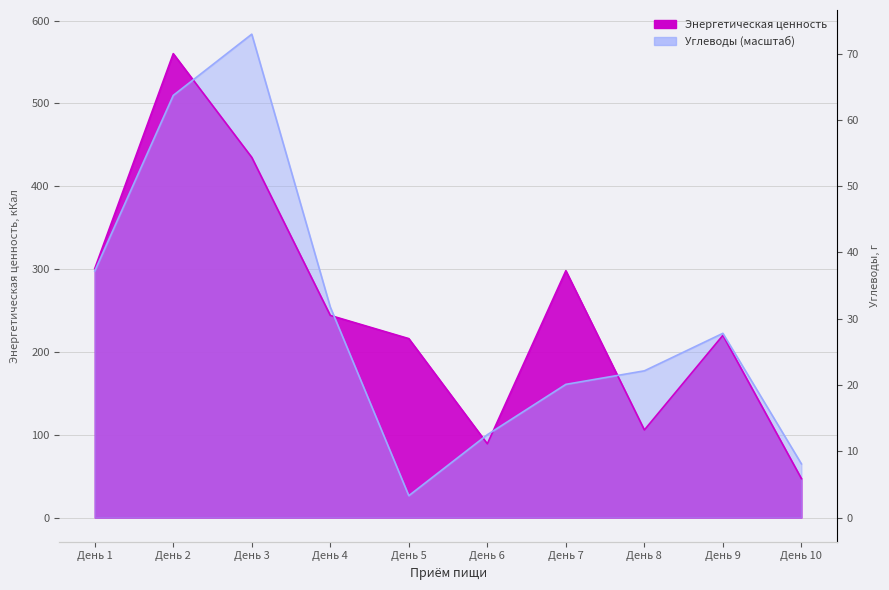

Which series has the largest total across all categories?

Энергетическая ценность (кКал)